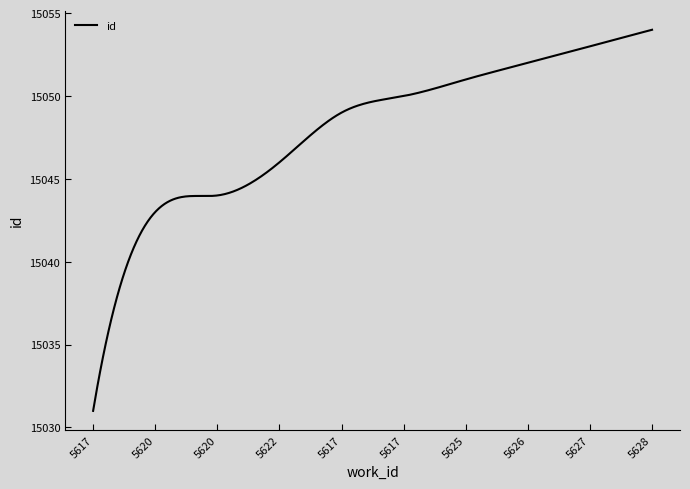

What is the difference between the maximum and minimum values?

23.0